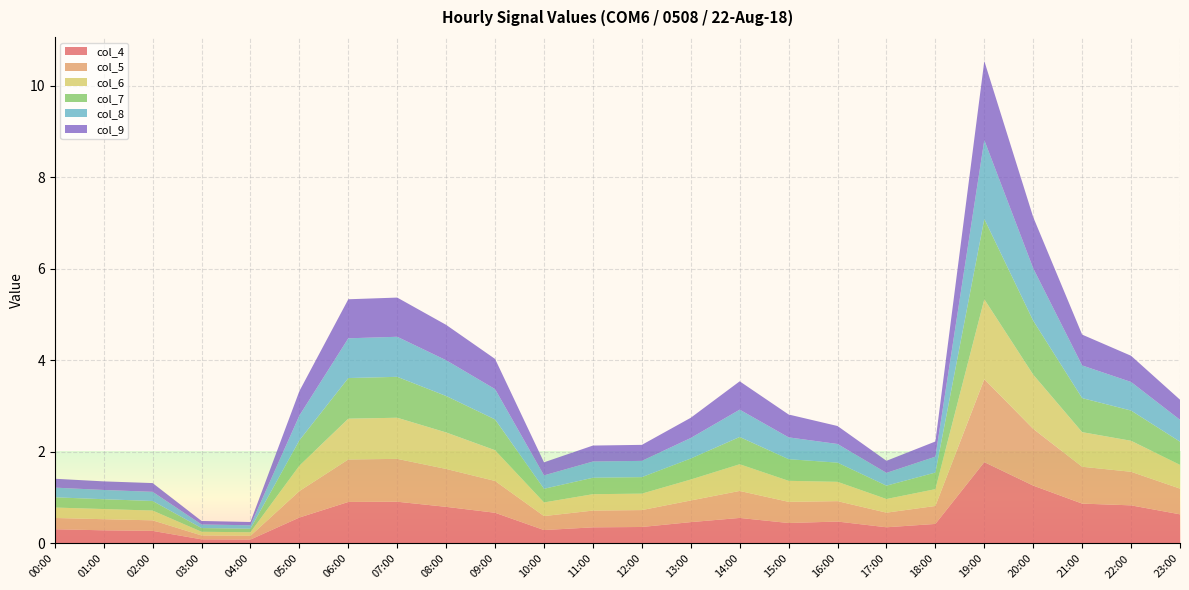

Reading left to right, extract all data points from this chart.

col_4: 0.3	0.3	0.3	0.1	0.1	0.6	0.9	0.9	0.8	0.7	0.3	0.4	0.4	0.5	0.6	0.4	0.5	0.4	0.4	1.8	1.3	0.9	0.8	0.6
col_5: 0.2	0.2	0.2	0.1	0.1	0.6	0.9	0.9	0.8	0.7	0.3	0.4	0.4	0.5	0.6	0.5	0.4	0.3	0.4	1.8	1.2	0.8	0.7	0.6
col_6: 0.2	0.2	0.2	0.1	0.1	0.6	0.9	0.9	0.8	0.7	0.3	0.4	0.4	0.5	0.6	0.5	0.4	0.3	0.4	1.7	1.2	0.8	0.7	0.5
col_7: 0.2	0.2	0.2	0.1	0.1	0.6	0.9	0.9	0.8	0.7	0.3	0.4	0.4	0.5	0.6	0.5	0.4	0.3	0.4	1.8	1.2	0.7	0.7	0.5
col_8: 0.2	0.2	0.2	0.1	0.1	0.5	0.9	0.9	0.8	0.7	0.3	0.4	0.4	0.4	0.6	0.5	0.4	0.3	0.3	1.7	1.1	0.7	0.6	0.5
col_9: 0.2	0.2	0.2	0.1	0.1	0.5	0.9	0.9	0.8	0.7	0.3	0.3	0.3	0.4	0.6	0.5	0.4	0.3	0.3	1.7	1.1	0.7	0.6	0.4